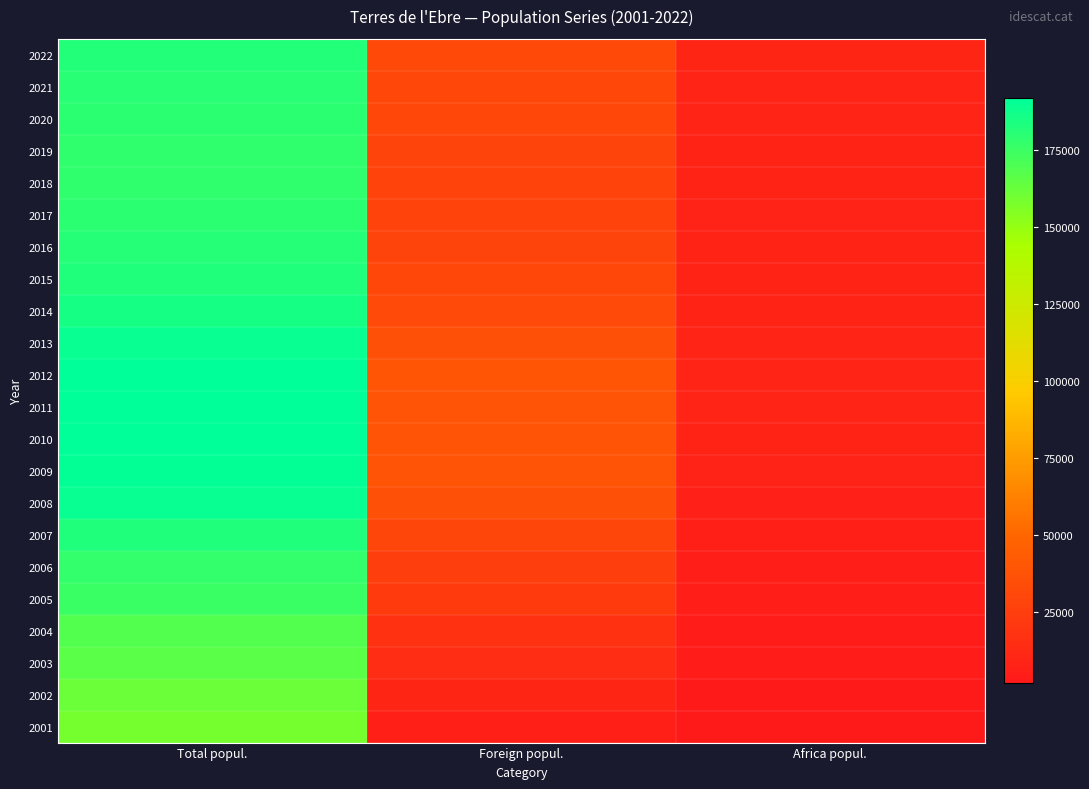

List the series in order of their peak value, lowest first.

2001, 2002, 2003, 2004, 2005, 2006, 2019, 2018, 2017, 2020, 2021, 2016, 2022, 2007, 2015, 2014, 2013, 2008, 2009, 2010, 2011, 2012